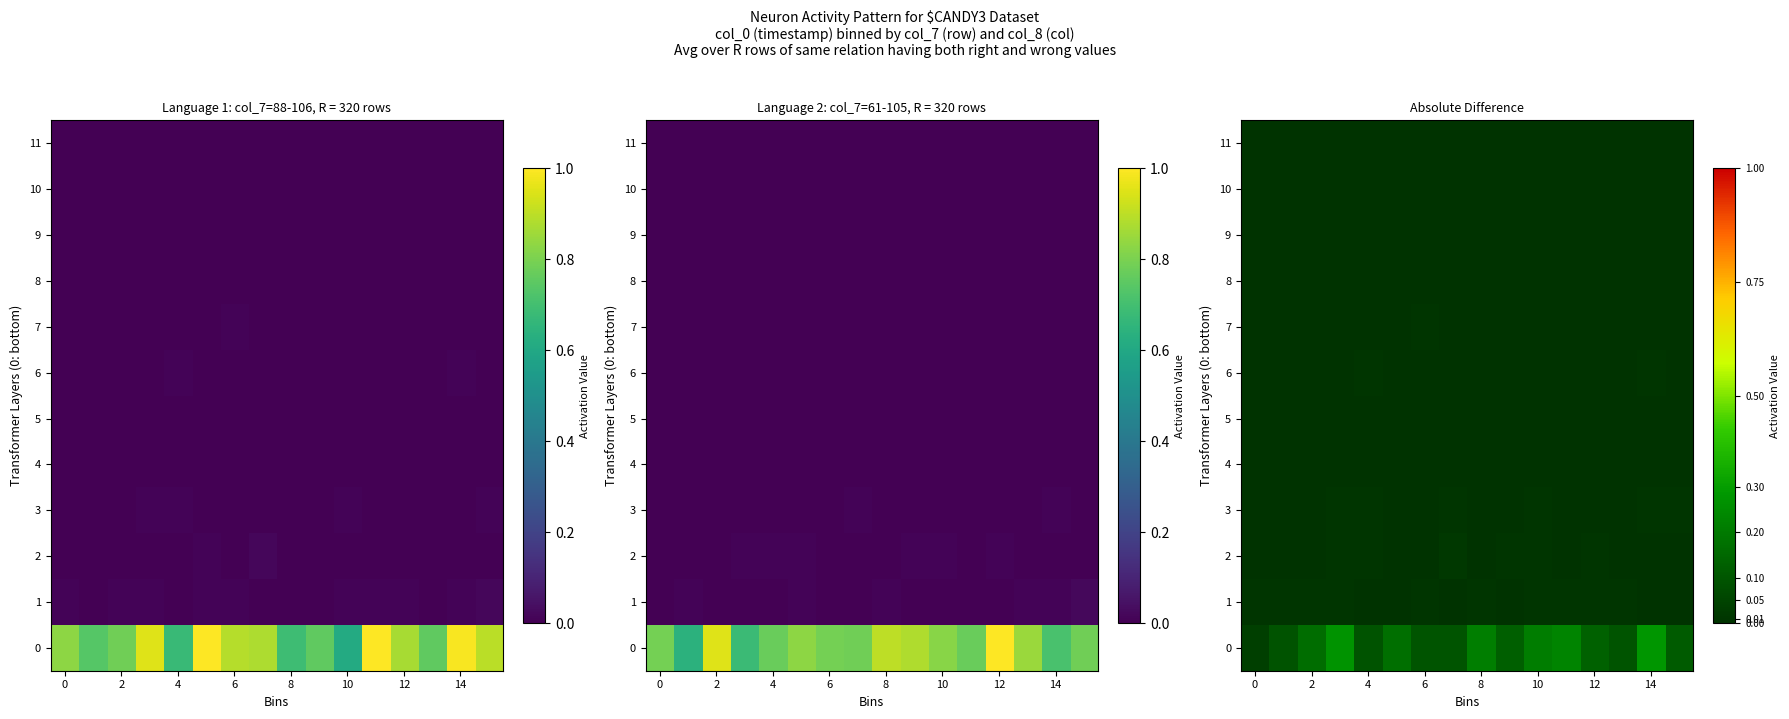

What is the difference between the maximum and minimum values in the 0 series?

0.2